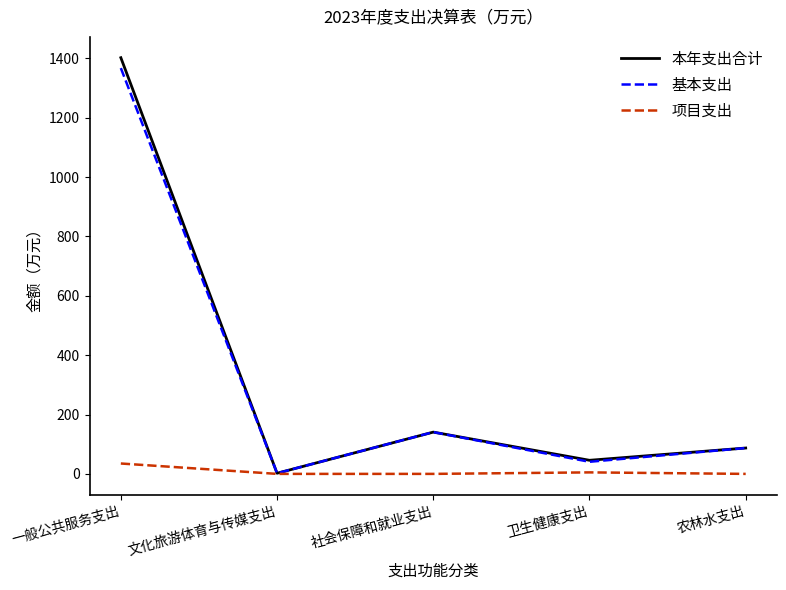

How many lines are shown in the chart?

3